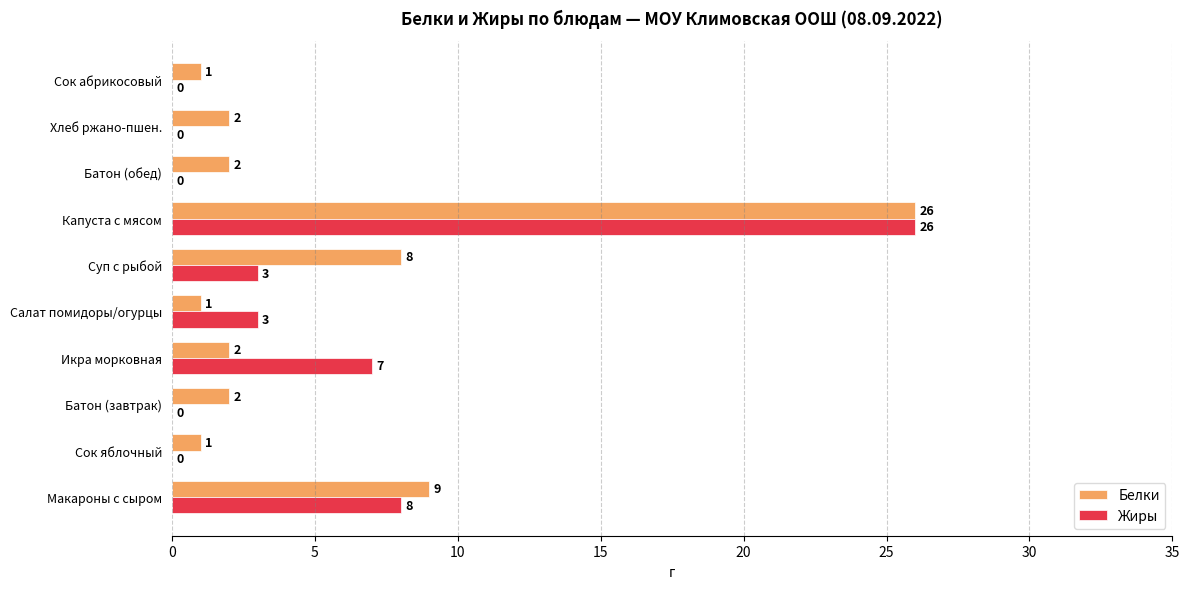

Is it true that Жиры equals 4 at Икра морковная?

False